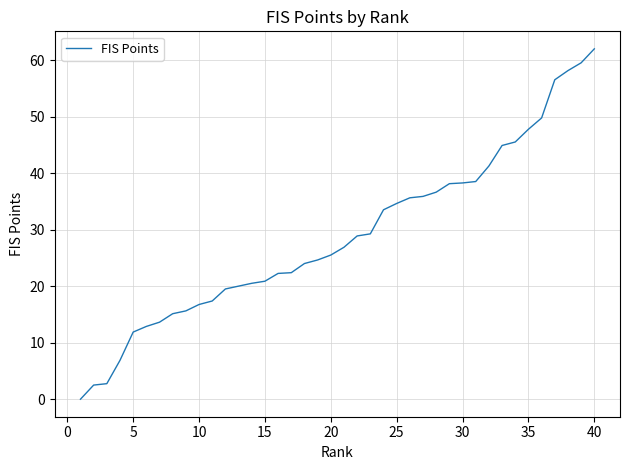

How many lines are shown in the chart?

1